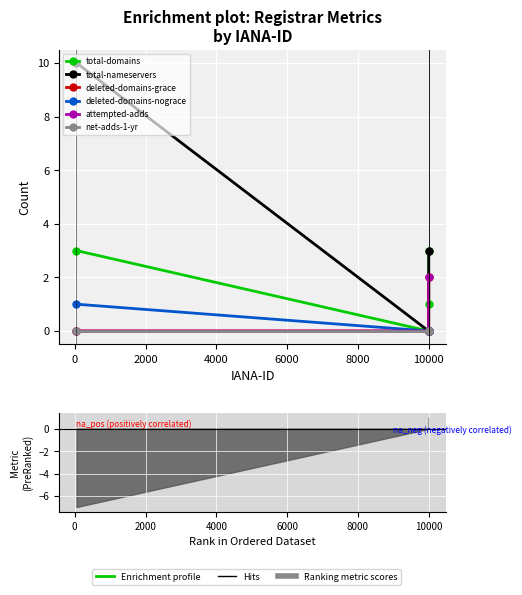

At how many categories does at least one series exceed 7?

1